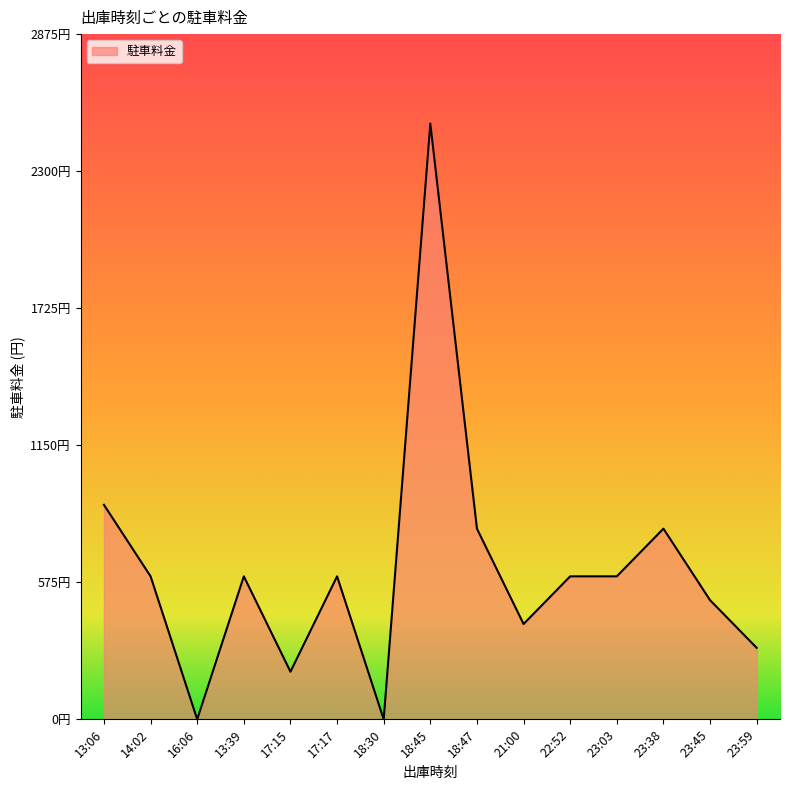

Is this an area chart (filled region under the line)?

Yes